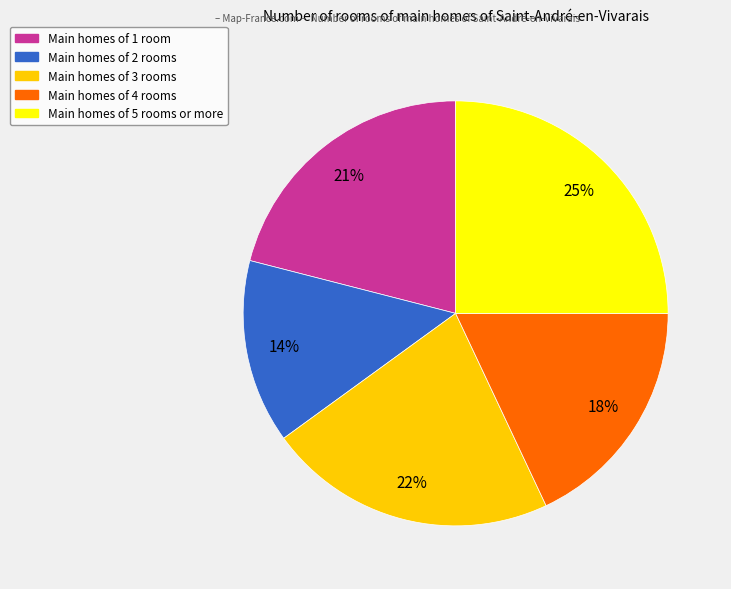

To the nearest percent, what is the average slice percentage?

20%